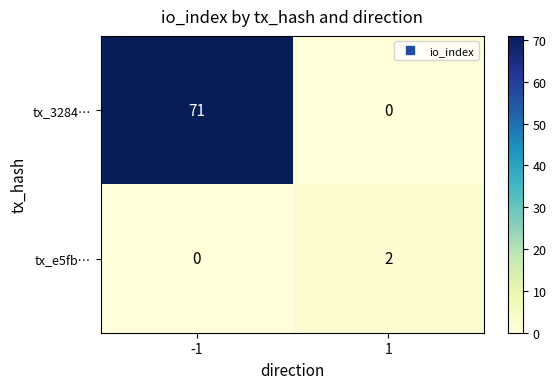

What is the sum of all tx_3284… values?

71